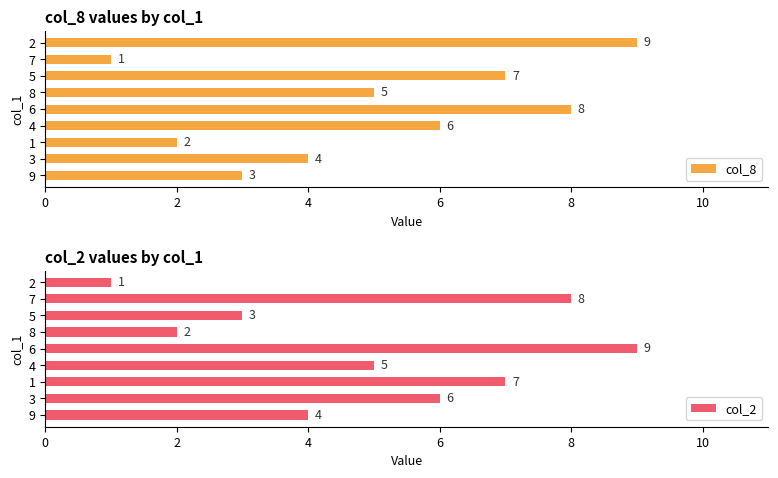

What is the difference between the maximum and second lowest values in the col_8 series?

7